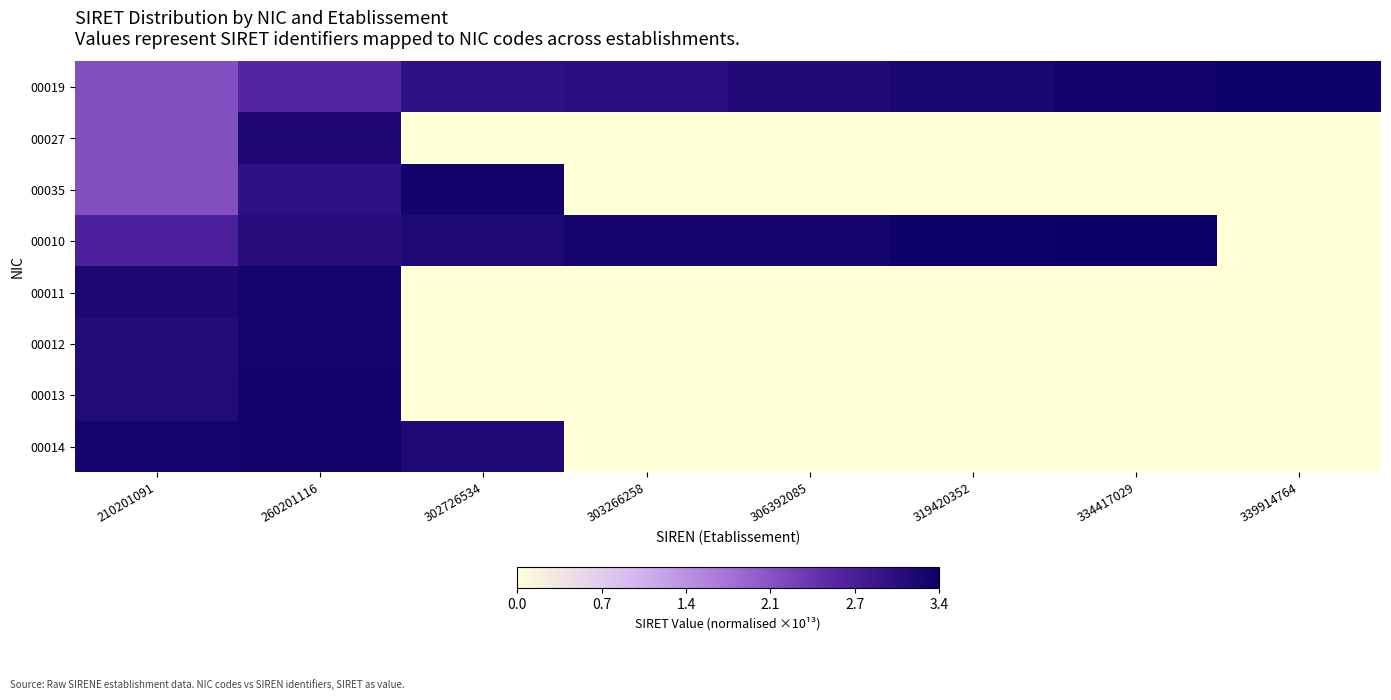

What is the spread (max minus min) of values at 306392085?

3.3